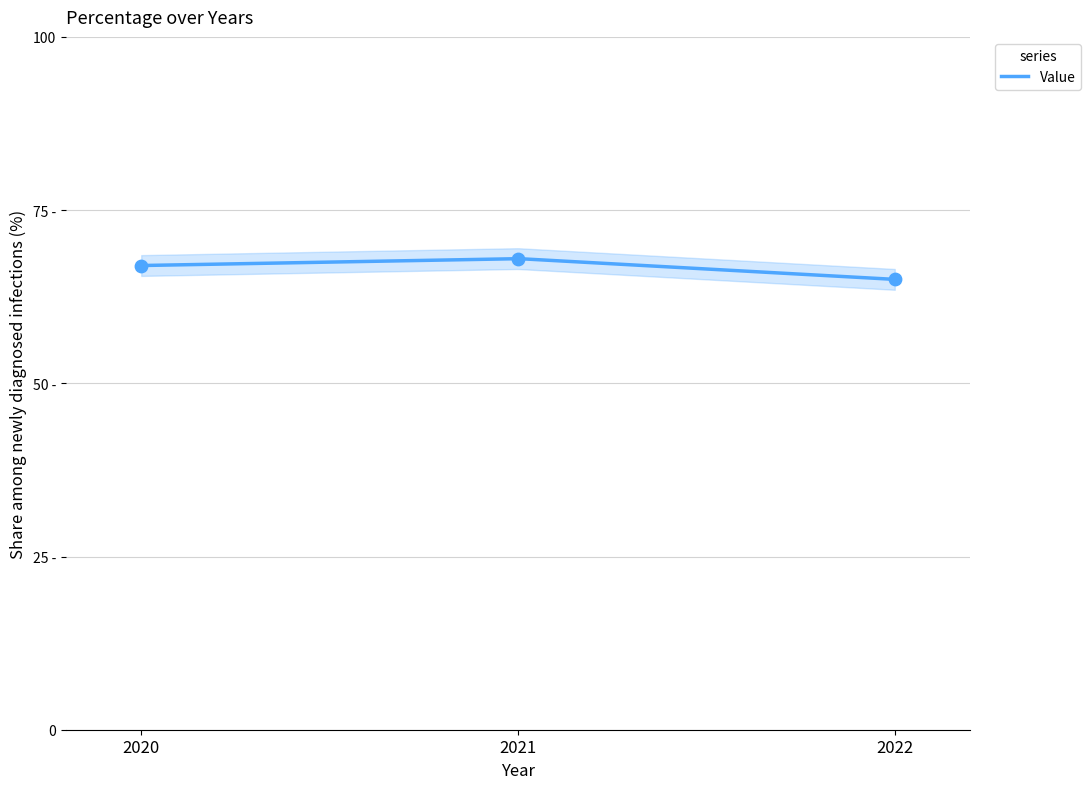

Approximately how many times larger is the value at 2022 compared to 2020?

1.0